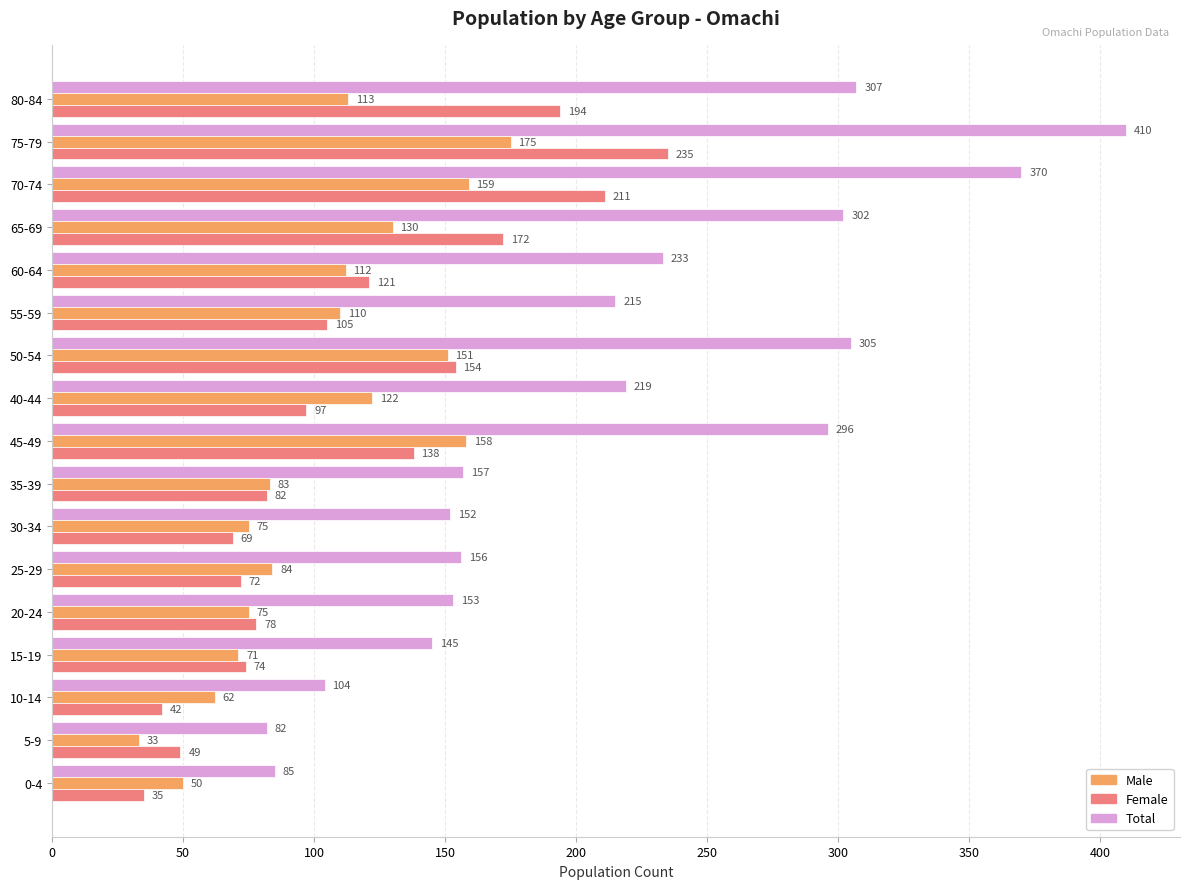

What is the difference between the Male values at 65-69 and 5-9?

97